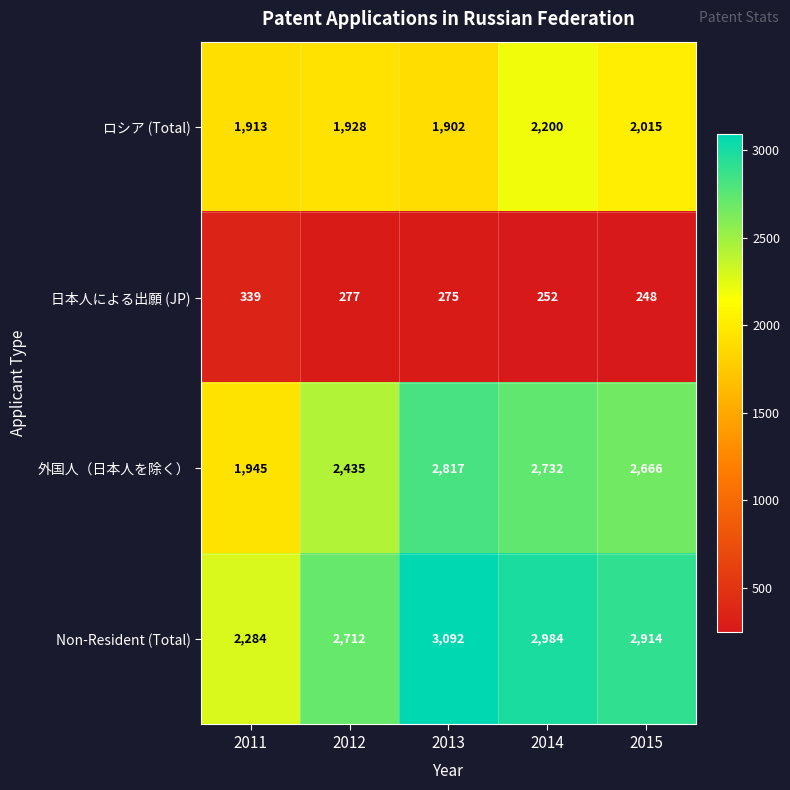

What is the sum of the Non-Resident (Total) values at 2011 and 2012?

4996